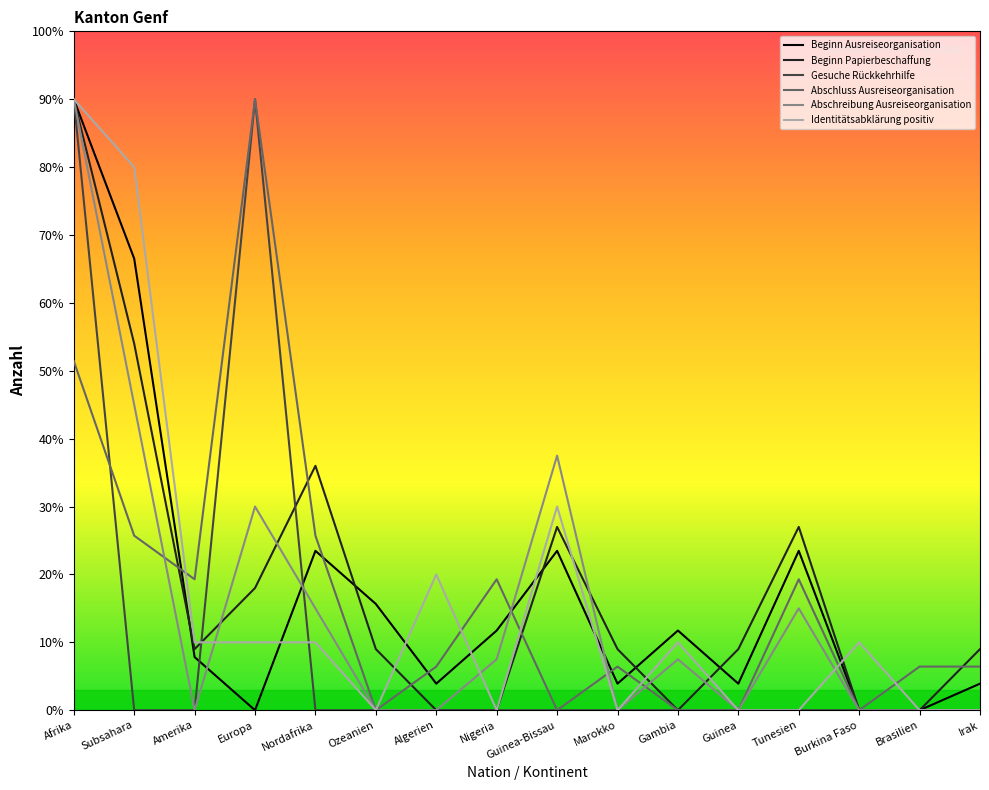

What position from the right is Ozeanien?

11